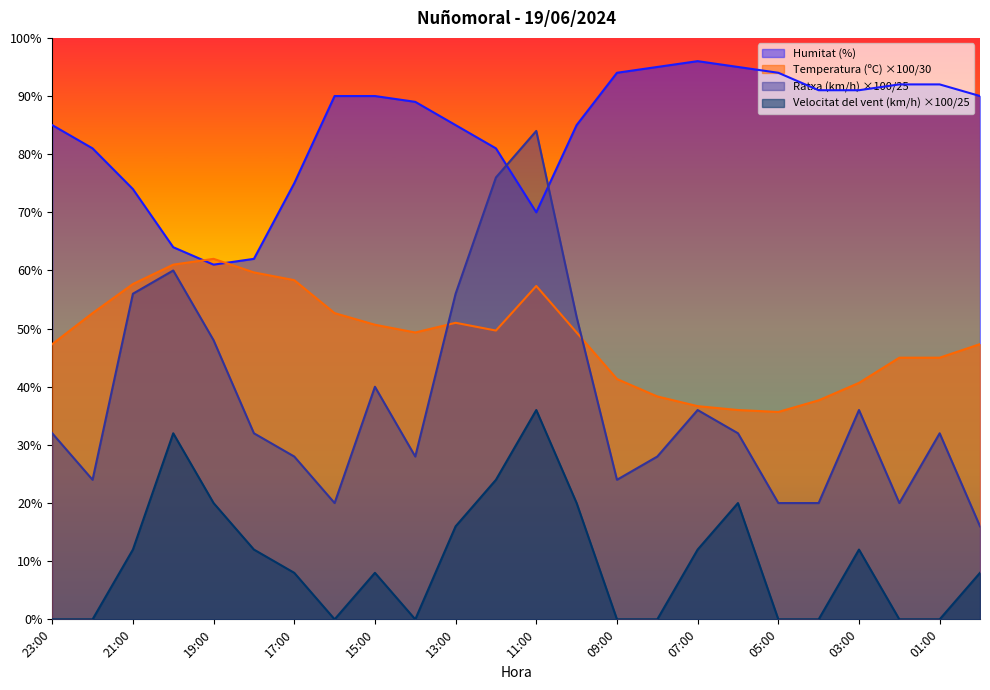

At 16:00, list the series in order from largest to smallest.

Humitat (%), Temperatura (ºC), Ratxa (km/h), Velocitat del vent (km/h)